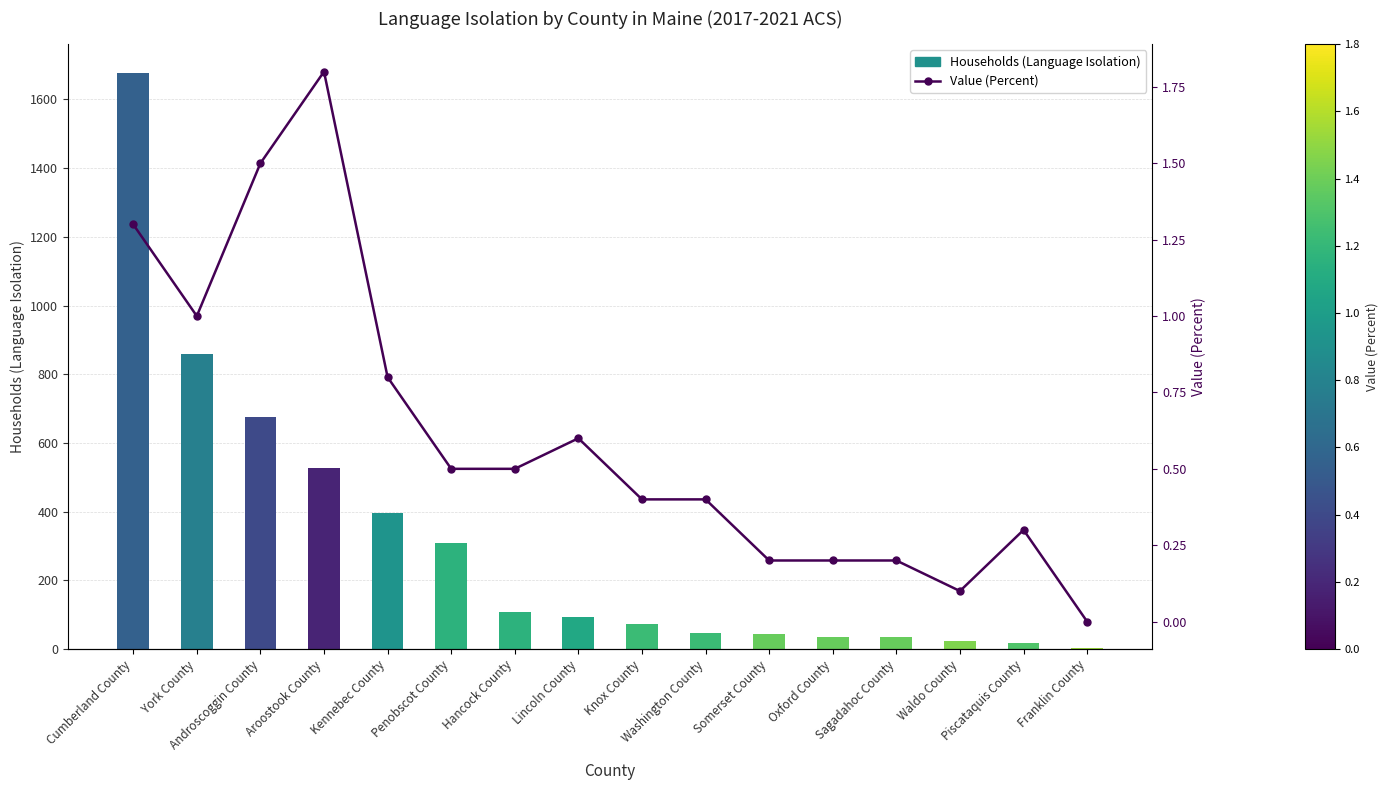

At Penobscot County, list the series in order from largest to smallest.

Households (Language Isolation), Value (Percent)